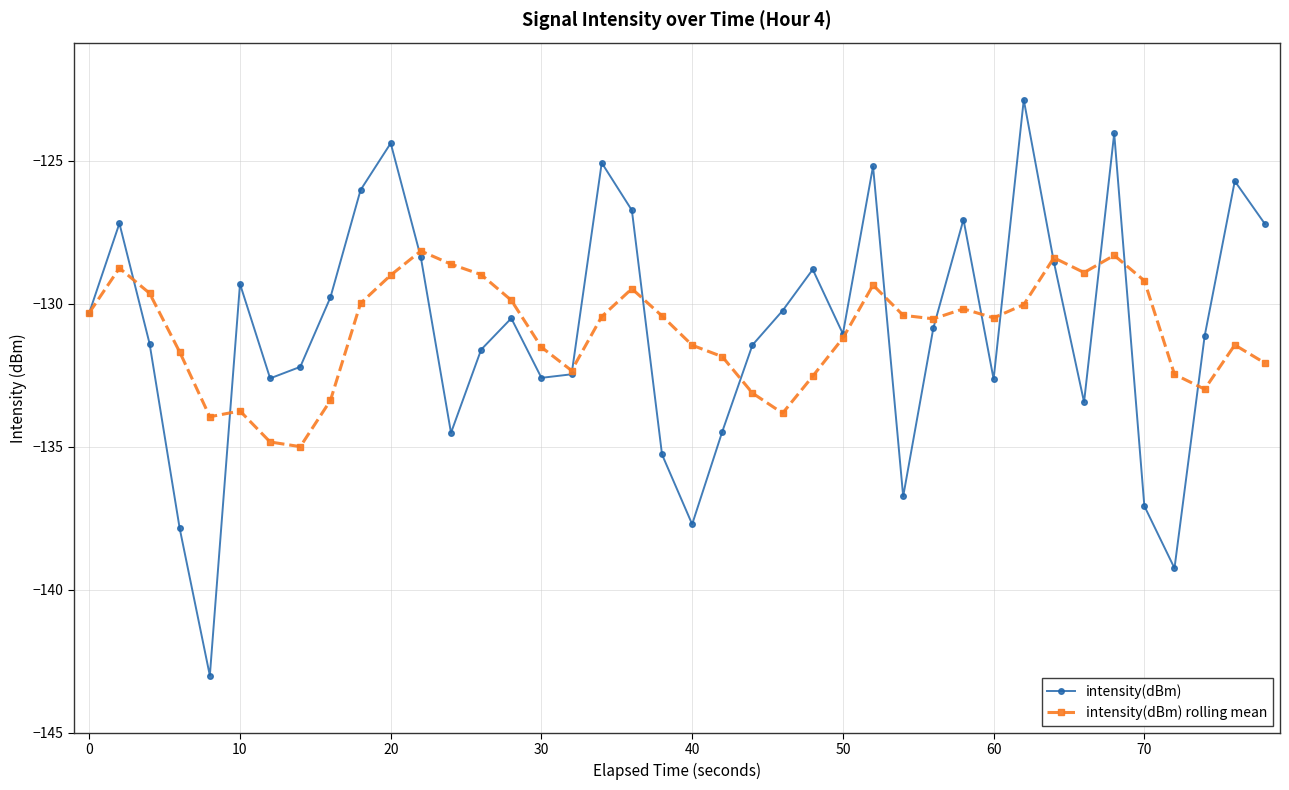

Which series has the widest spread of values?

intensity(dBm)